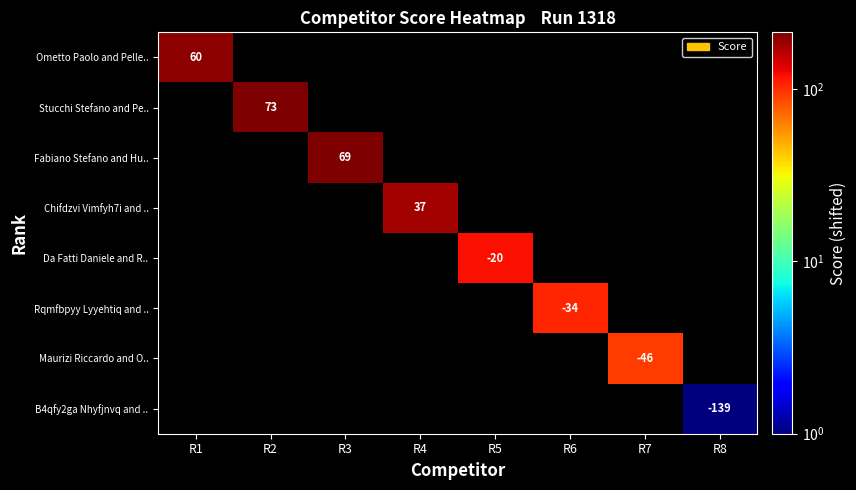

The value of B4qfy2ga Nhyfjnvq and .. at R8 is -139. True or false?

True